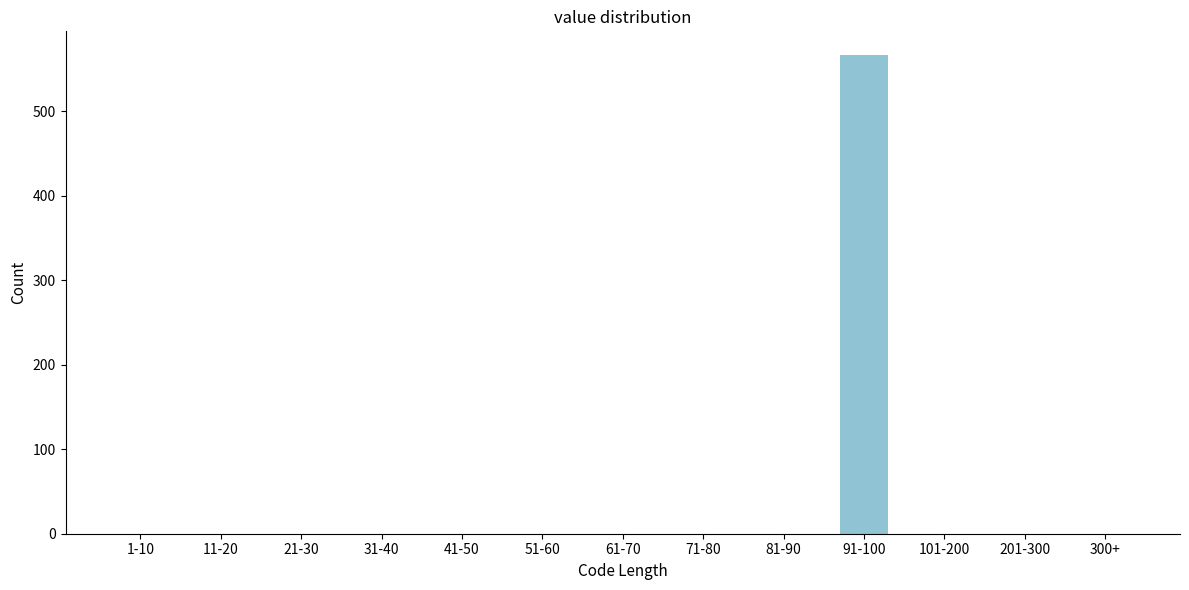

Reading left to right, extract all data points from this chart.

1-10=0	11-20=0	21-30=0	31-40=0	41-50=0	51-60=0	61-70=0	71-80=0	81-90=0	91-100=566	101-200=0	201-300=0	300+=0